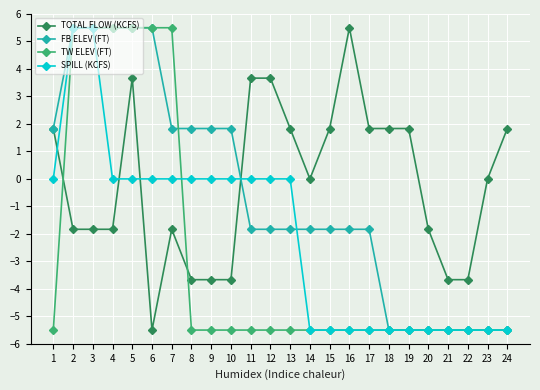

At 10, list the series in order from smallest to largest.

TW ELEV (FT), TOTAL FLOW (KCFS), SPILL (KCFS), FB ELEV (FT)